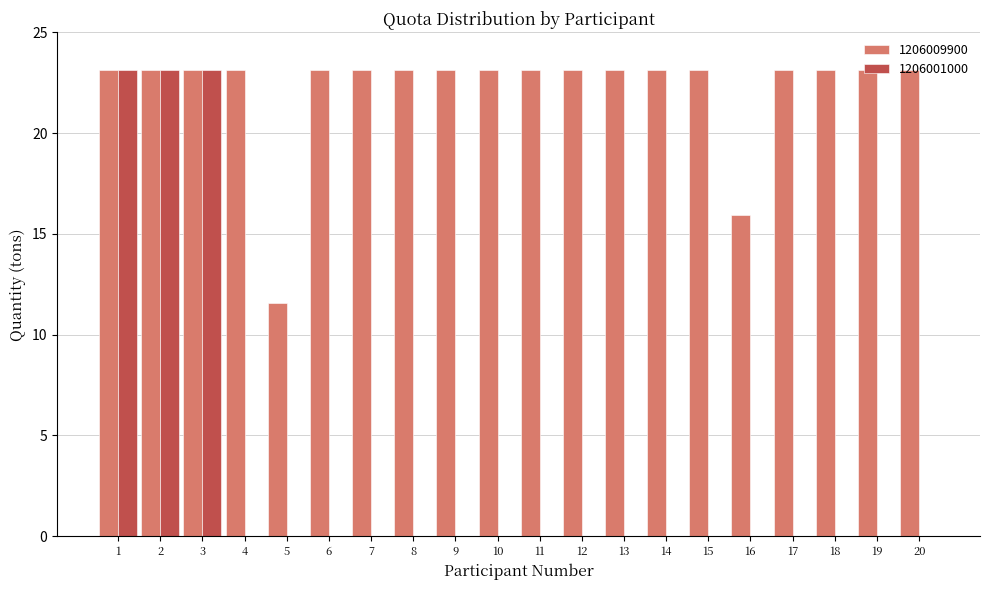

What is the total value across all series at 13?

23.1